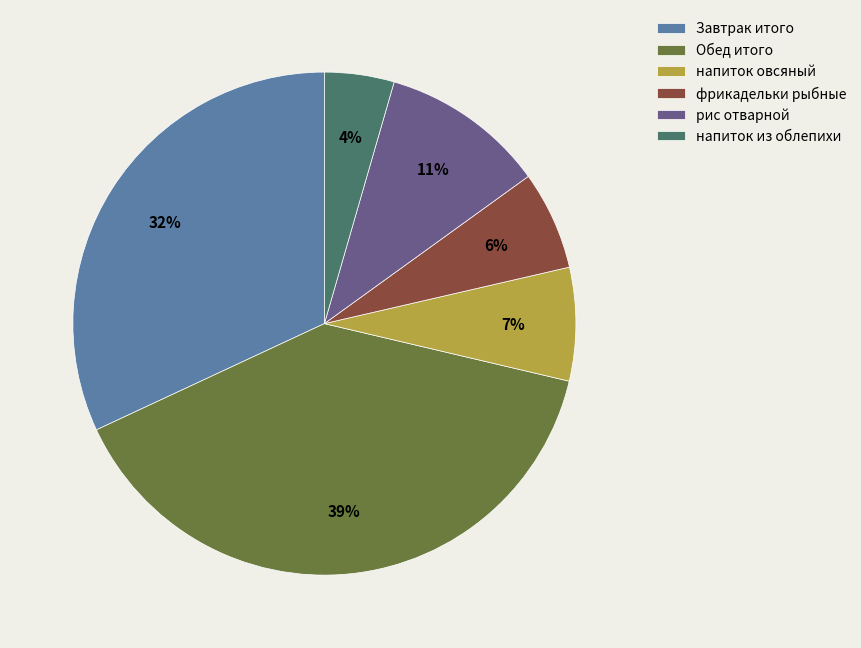

Count the number of slices in the pie.

6